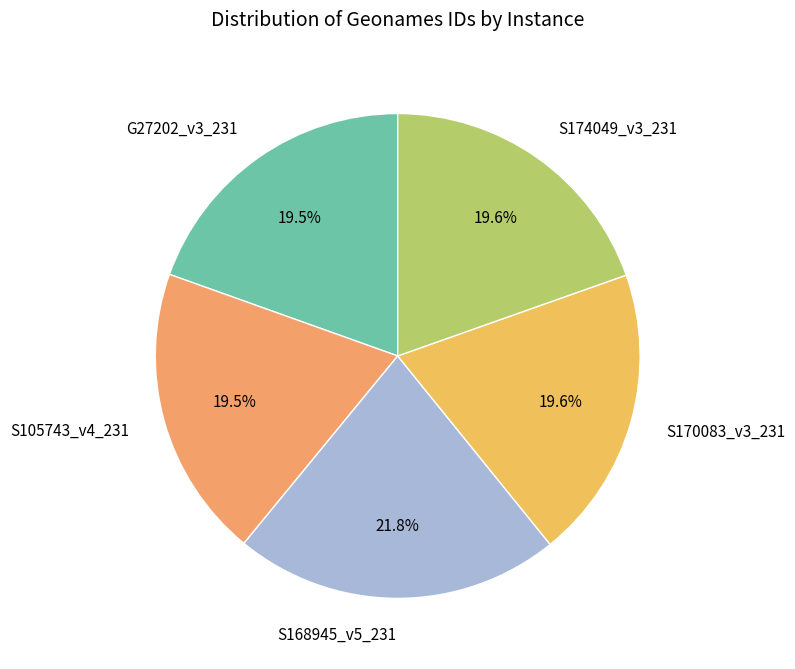

Combined, what portion of the pie is S174049_v3_231 and S168945_v5_231?

41.4%